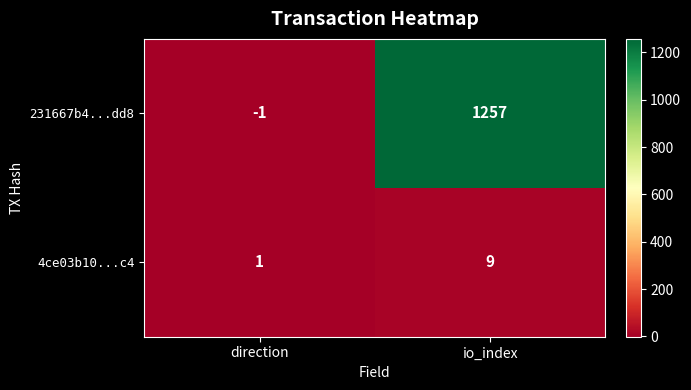

Reading right to left, extract all data points from this chart.

231667b4...dd8: io_index=1257	direction=-1
4ce03b10...c4: io_index=9	direction=1